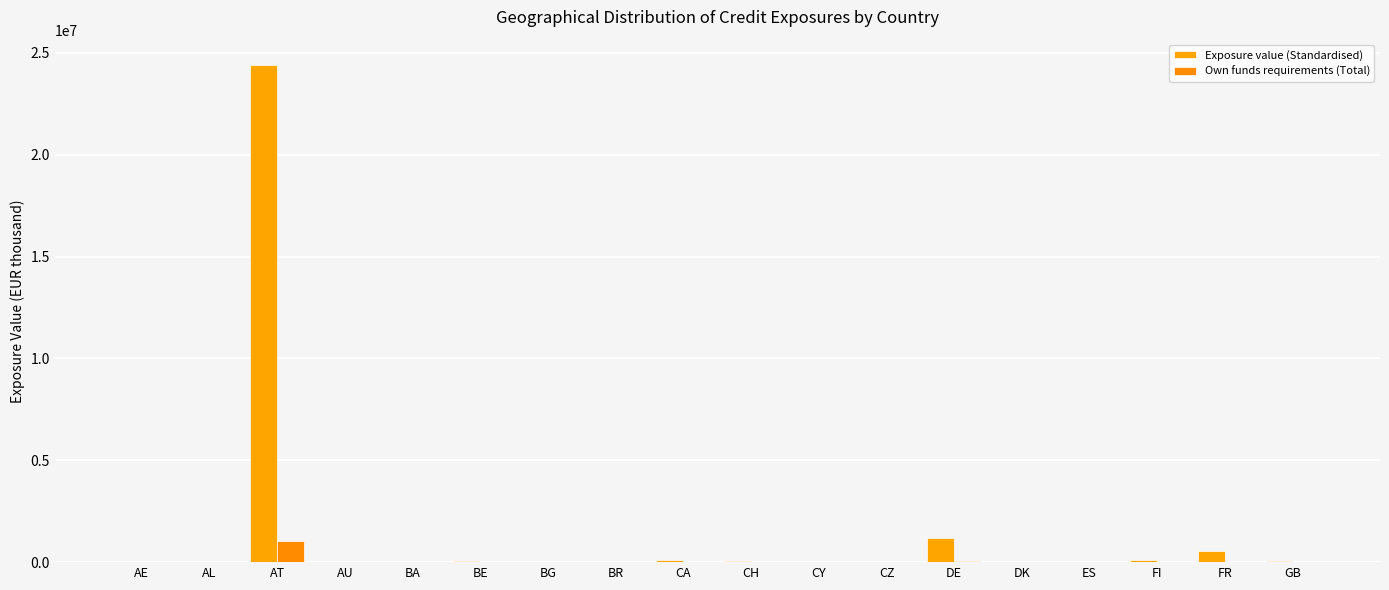

Are the bars horizontal?

No